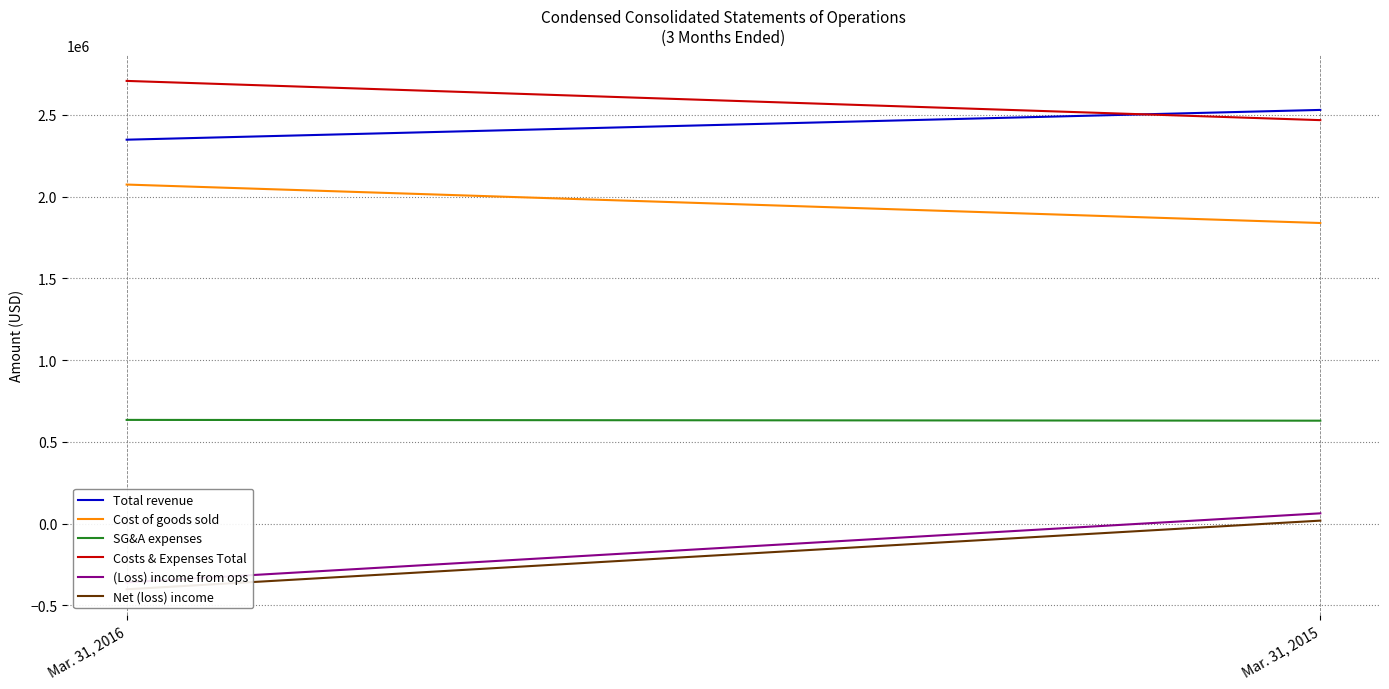

Which series changed the most between Mar. 31, 2016 and Mar. 31, 2015?

(Loss) income from ops